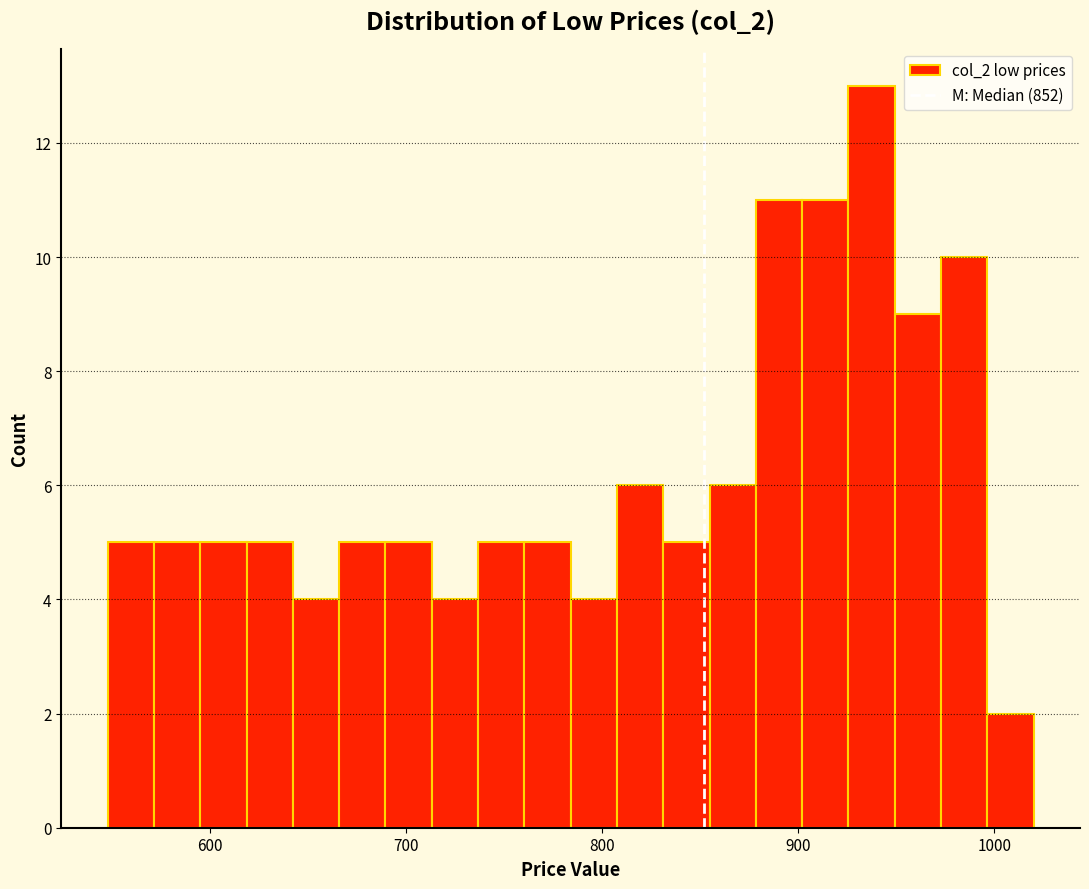

Read against the x-axis, roughly where is the centre of the tallest bar?

940